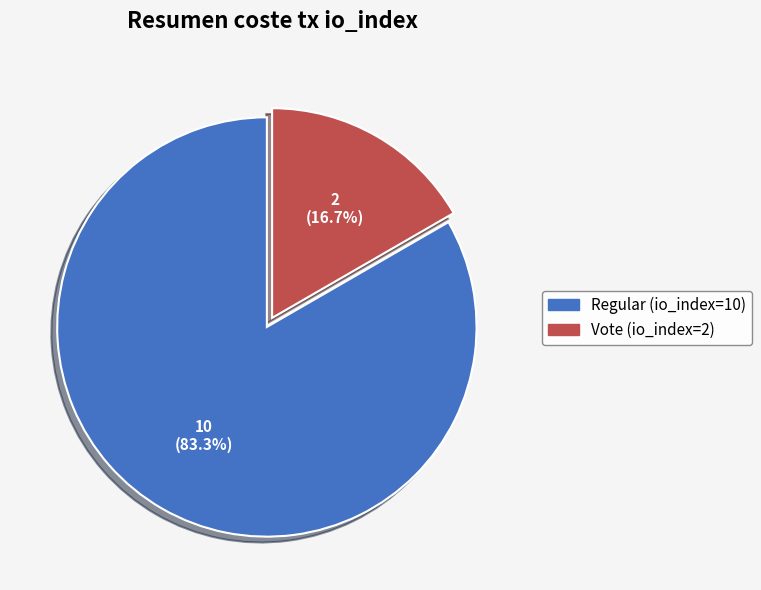

Which category has the smallest portion of the pie?

Vote (io_index=2)